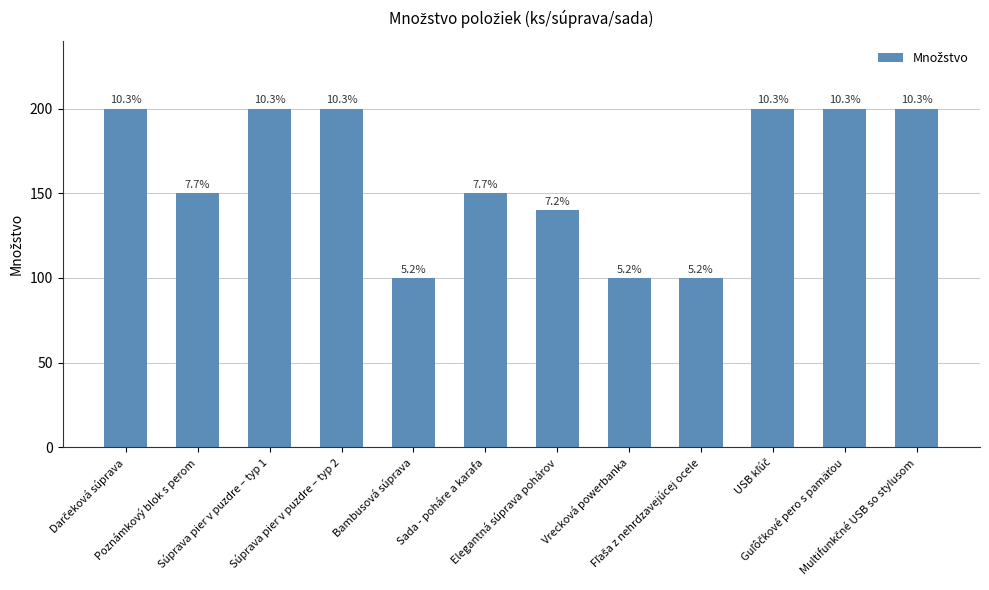

What is the maximum value shown in the chart?

200